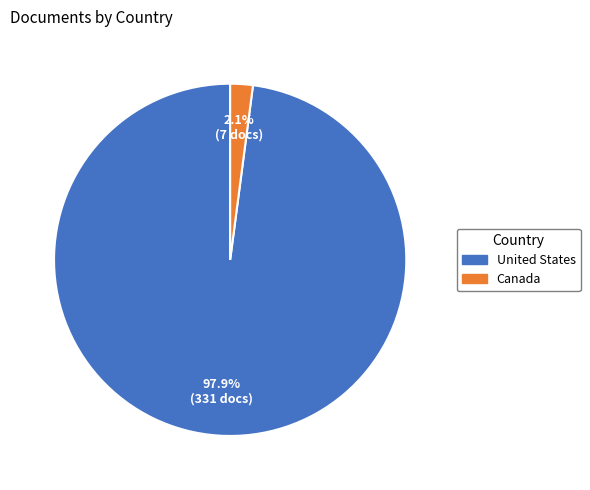

How many slices are in this pie chart?

2